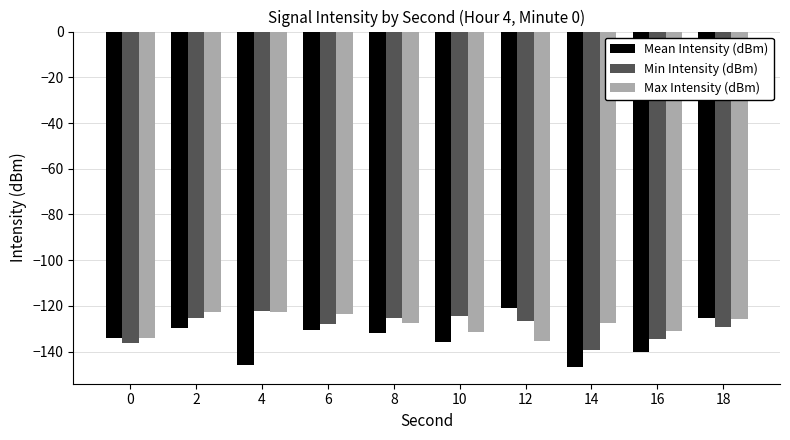

Rank the series at 16 from highest to lowest value.

Max Intensity (dBm), Min Intensity (dBm), Mean Intensity (dBm)